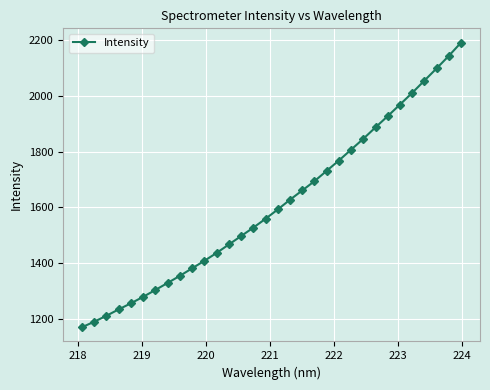

Count the number of categories in the chart.

32